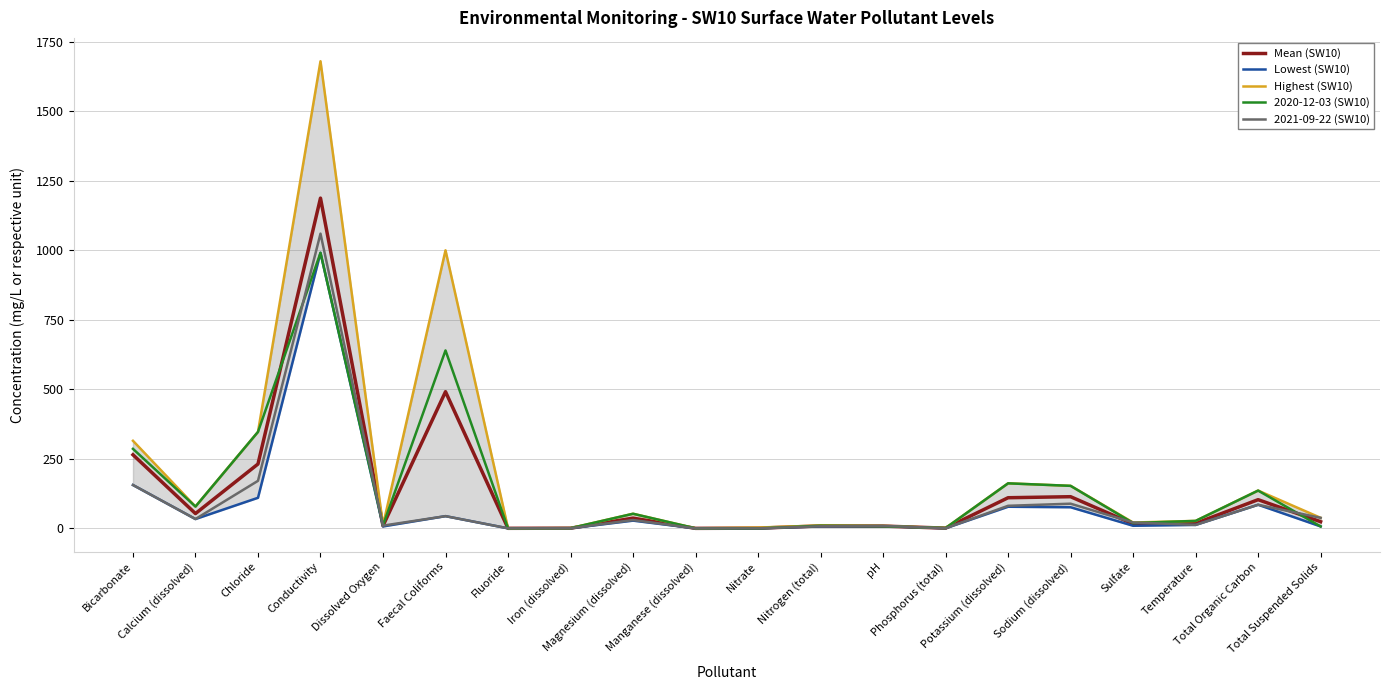

What is the label of the 11th point from the left?

Nitrate